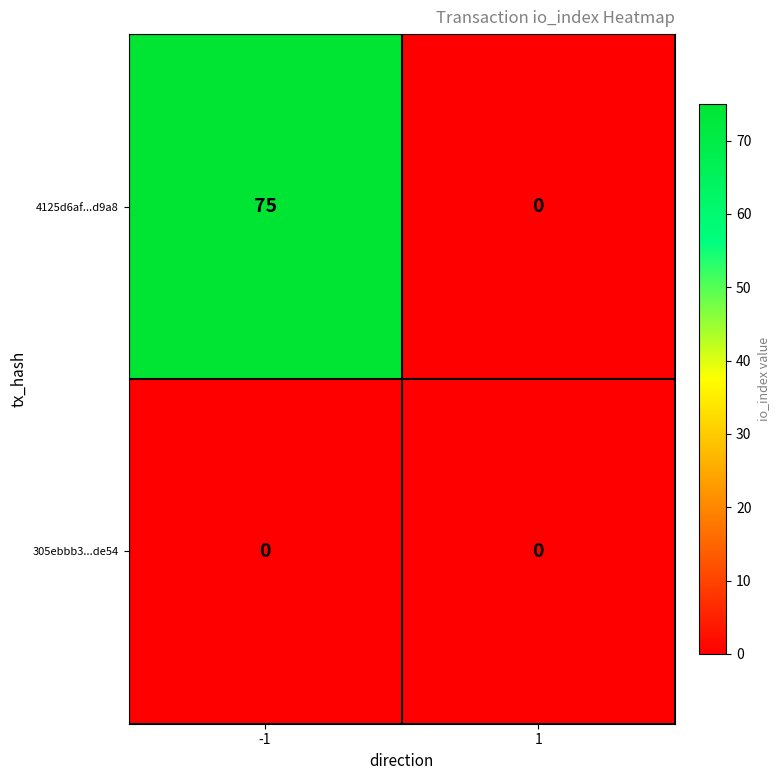

Which series has the largest total across all categories?

4125d6af...d9a8